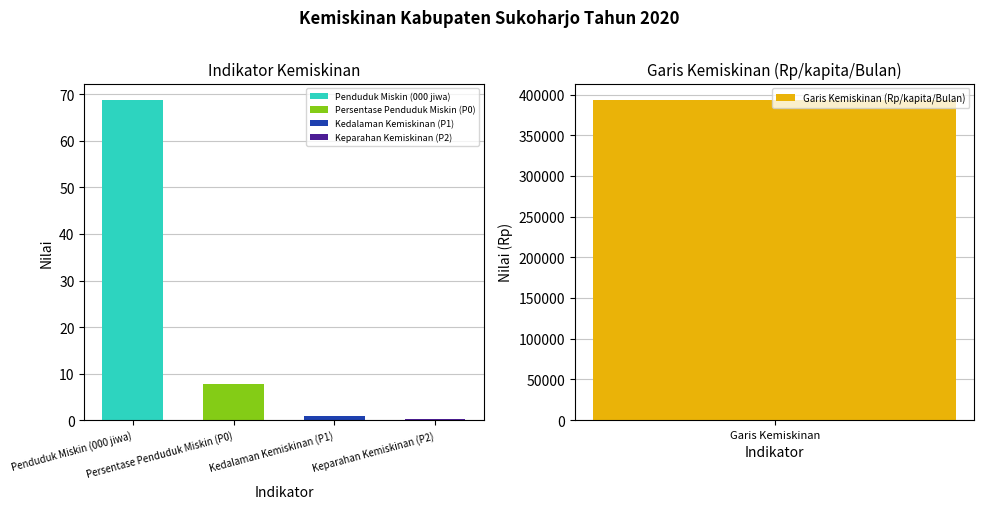

Count the number of values greater than 7.

3